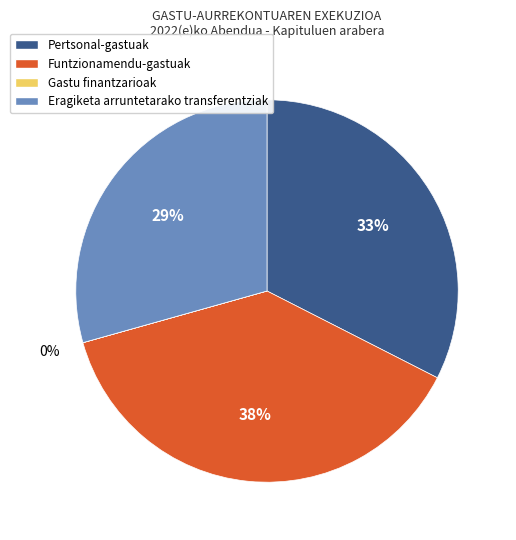

Is there any slice that represents more than half of the pie?

No